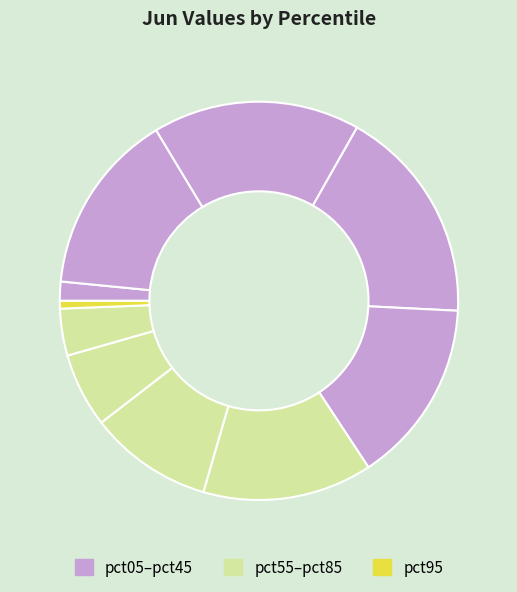

How many slices are in this pie chart?

10